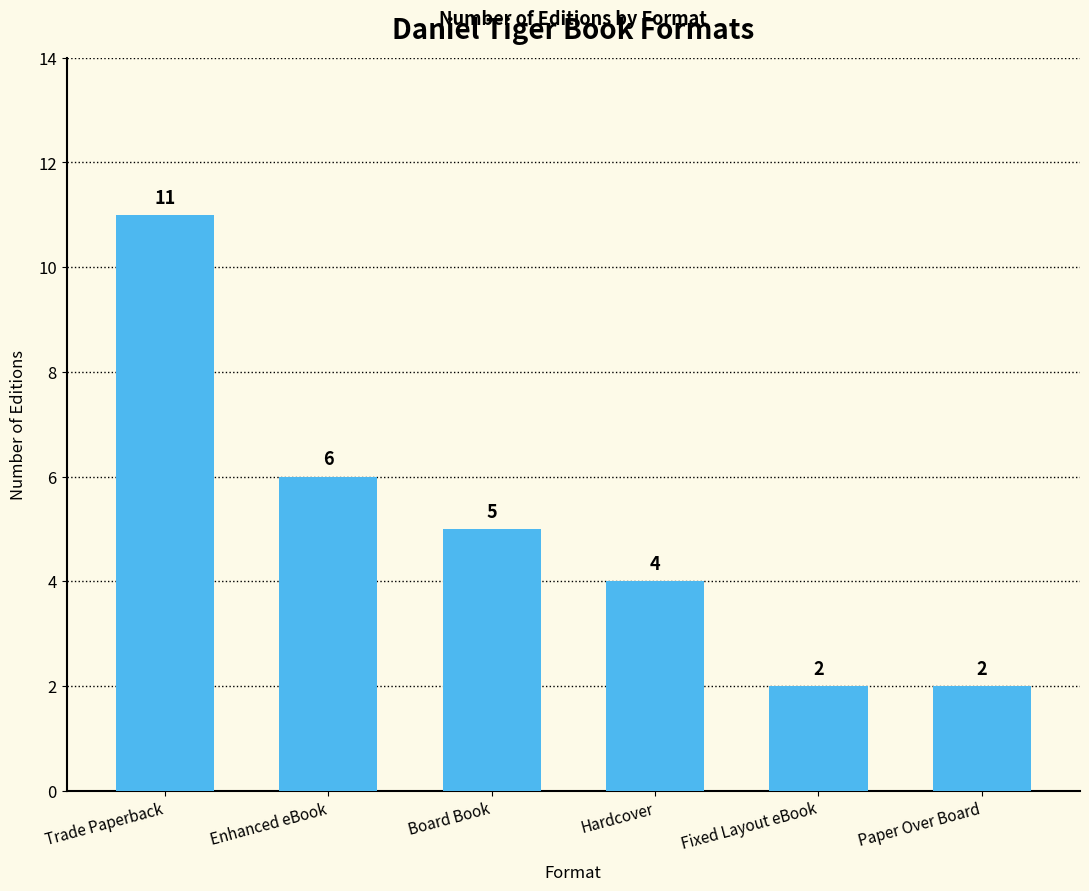

Read the value at Trade Paperback.

11